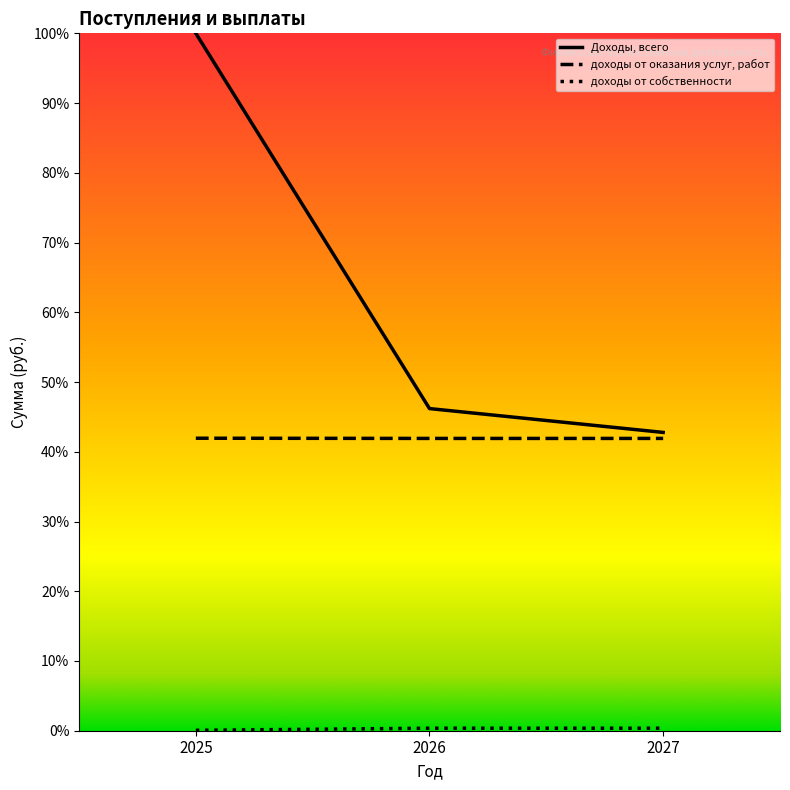

What is the difference between the maximum and minimum values in the доходы от собственности series?

0.3